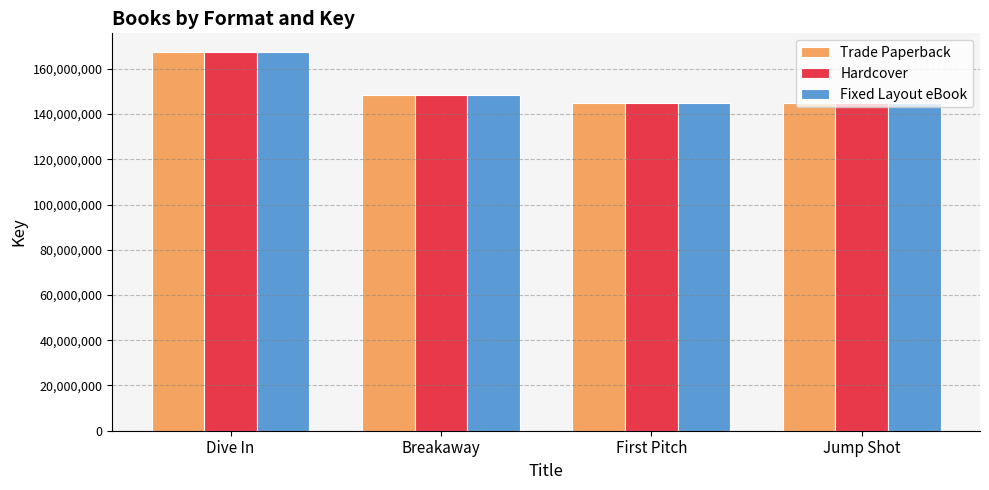

What is the label of the 3rd bar from the right?

Breakaway